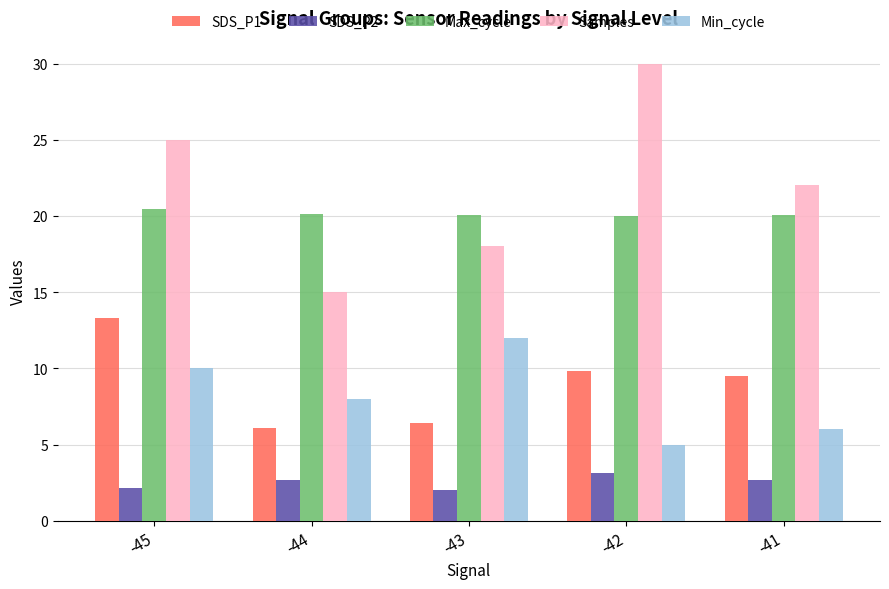

At which label does Min_cycle reach its minimum?

-42